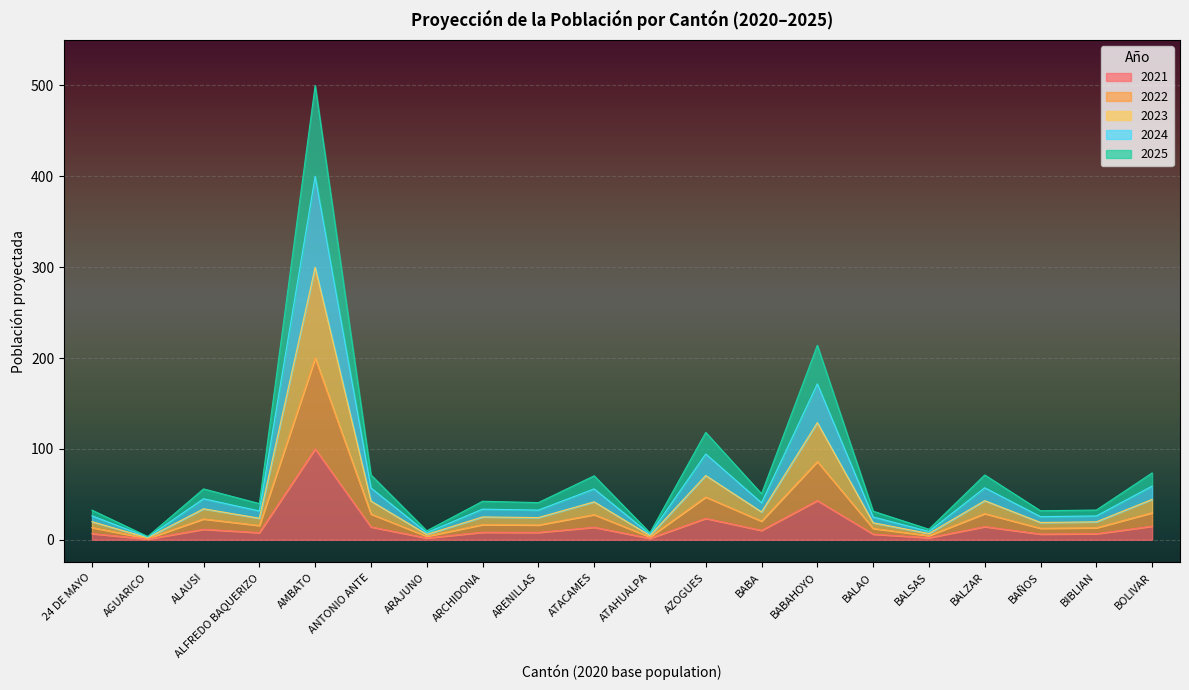

Which category has the highest value in the 2021 series?

AMBATO